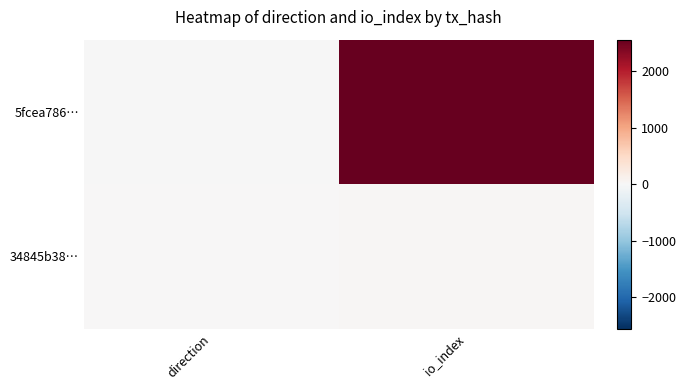

At which category is the sum across all series the highest?

io_index